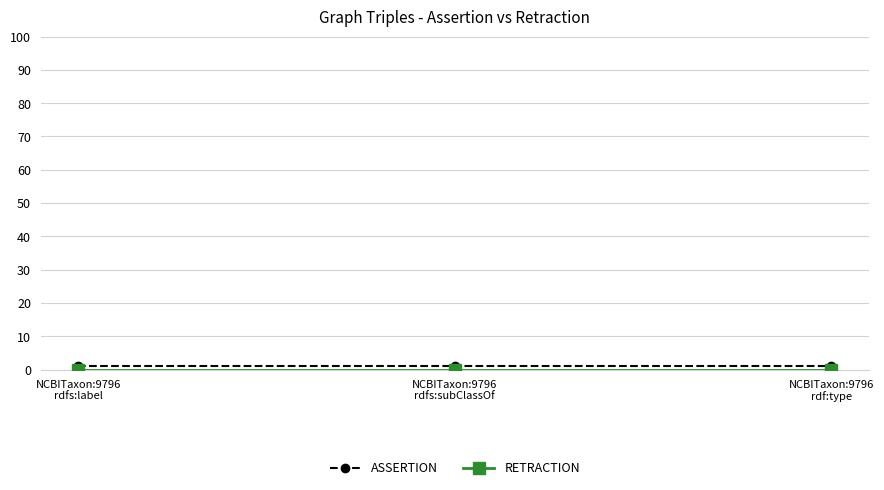

How many distinct data groups are displayed?

2